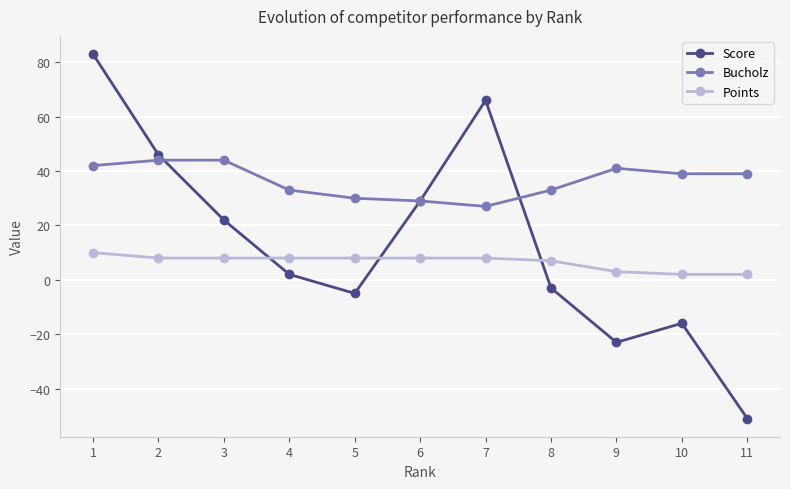

Rank the series by their maximum value, from lowest to highest.

Points, Bucholz, Score